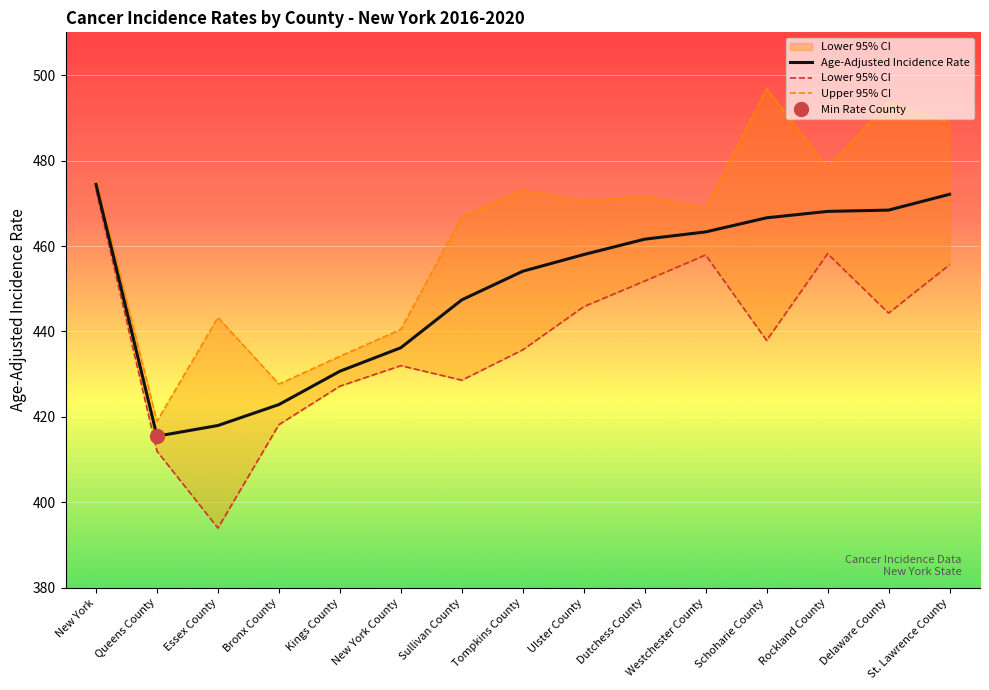

What is the difference between the maximum and minimum values in the Age-Adjusted Incidence Rate series?

58.9